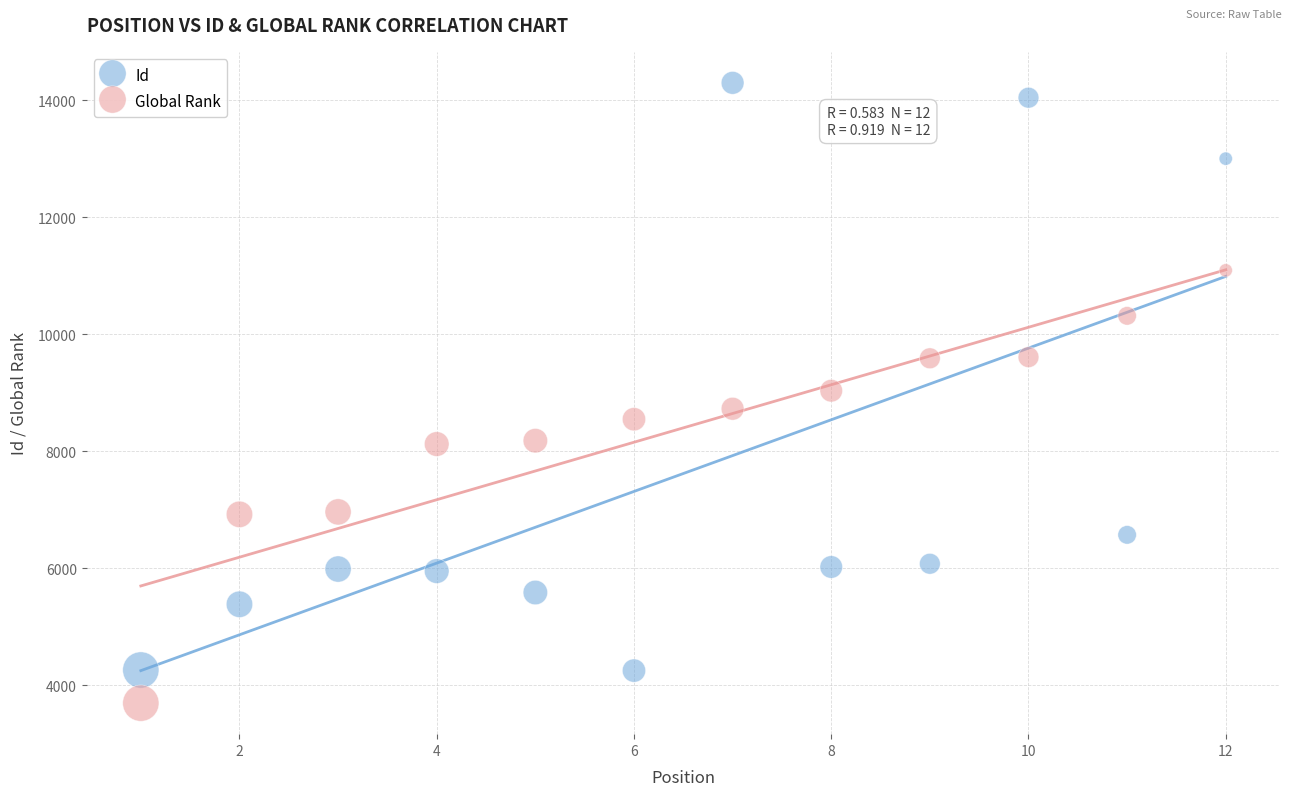

Which series has the largest Y range (max minus min)?

Id